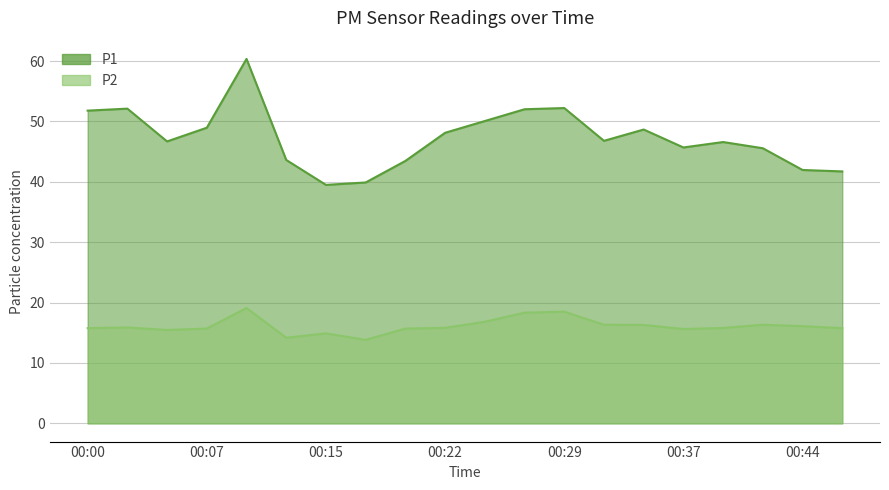

What is the average value of the P1 series?

47.3